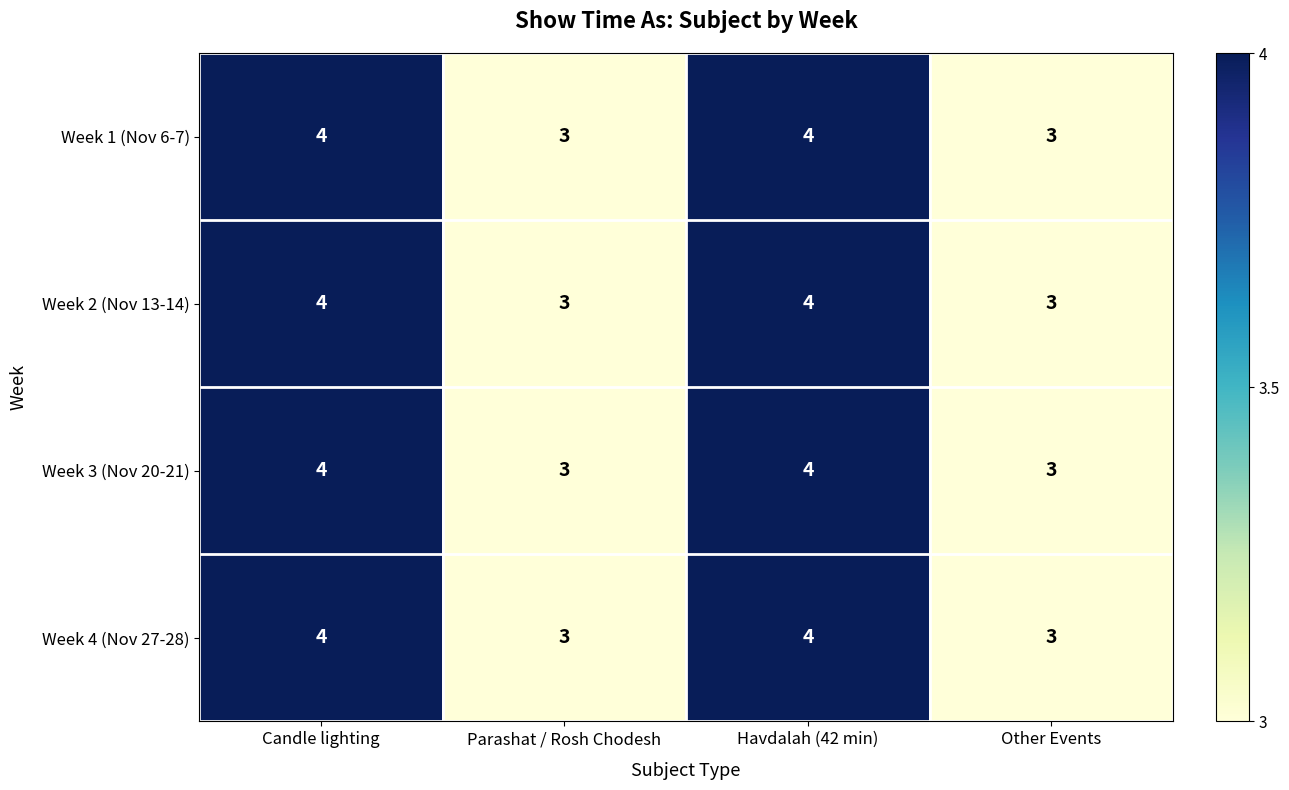

What is the sum of the Week 4 (Nov 27-28) values at Havdalah (42 min) and Other Events?

7